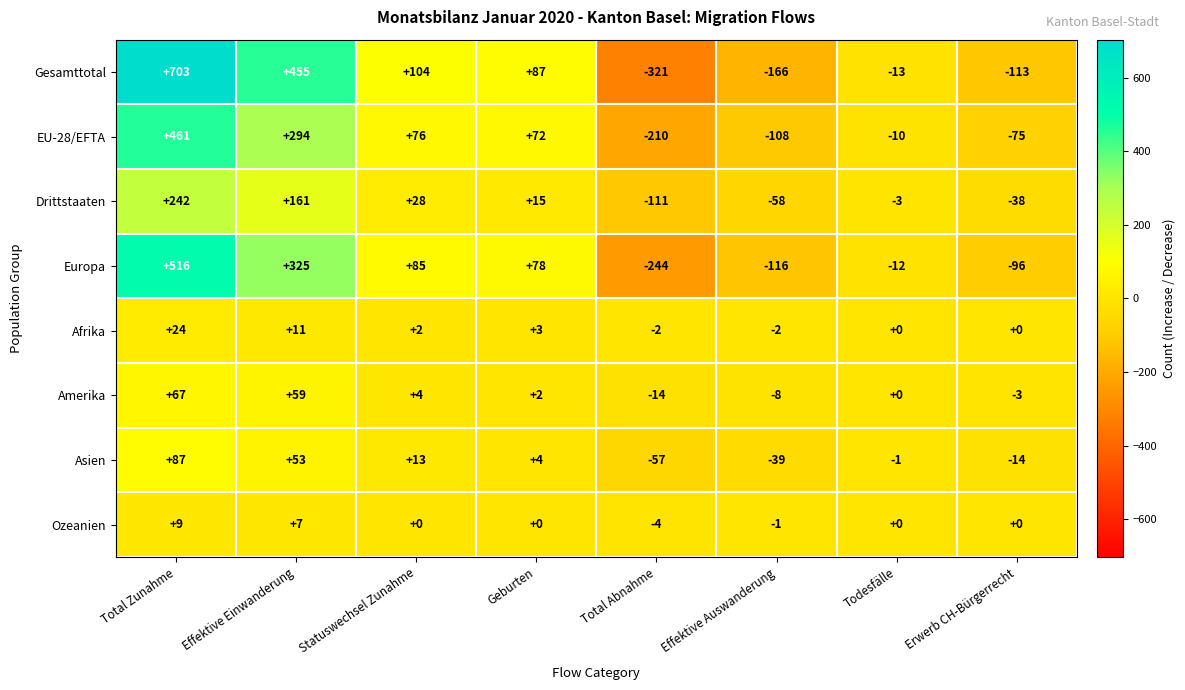

List the series in order of their peak value, highest first.

Gesamttotal, Europa, EU-28/EFTA, Drittstaaten, Asien, Amerika, Afrika, Ozeanien